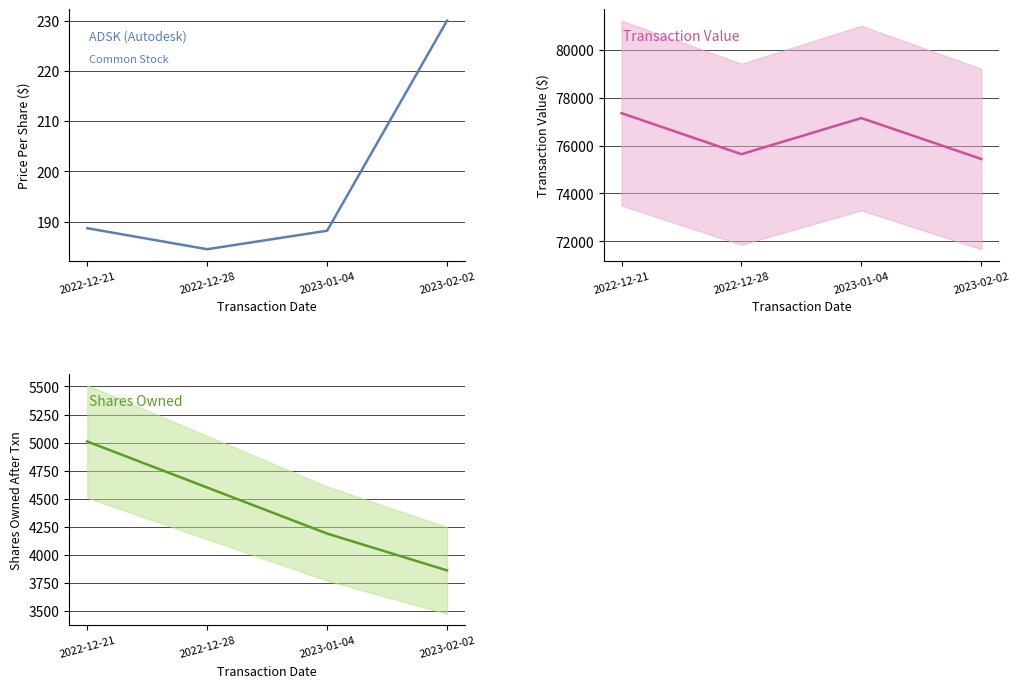

True or false: sharesOwnedFollowingTransaction and transactionPricePerShare intersect in this chart.

False